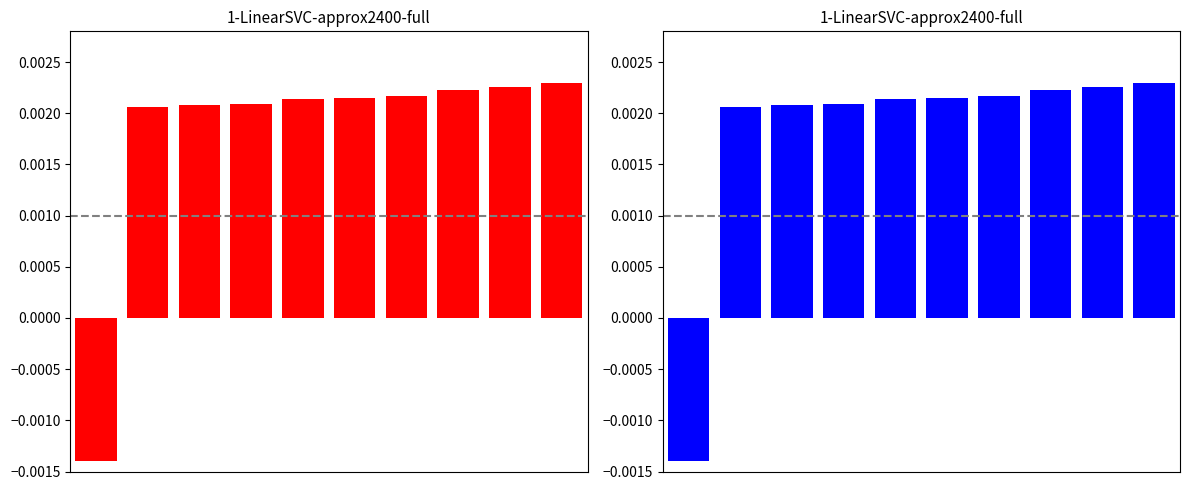

Rank the series at 5 from lowest to highest value.

id (red), id (blue)